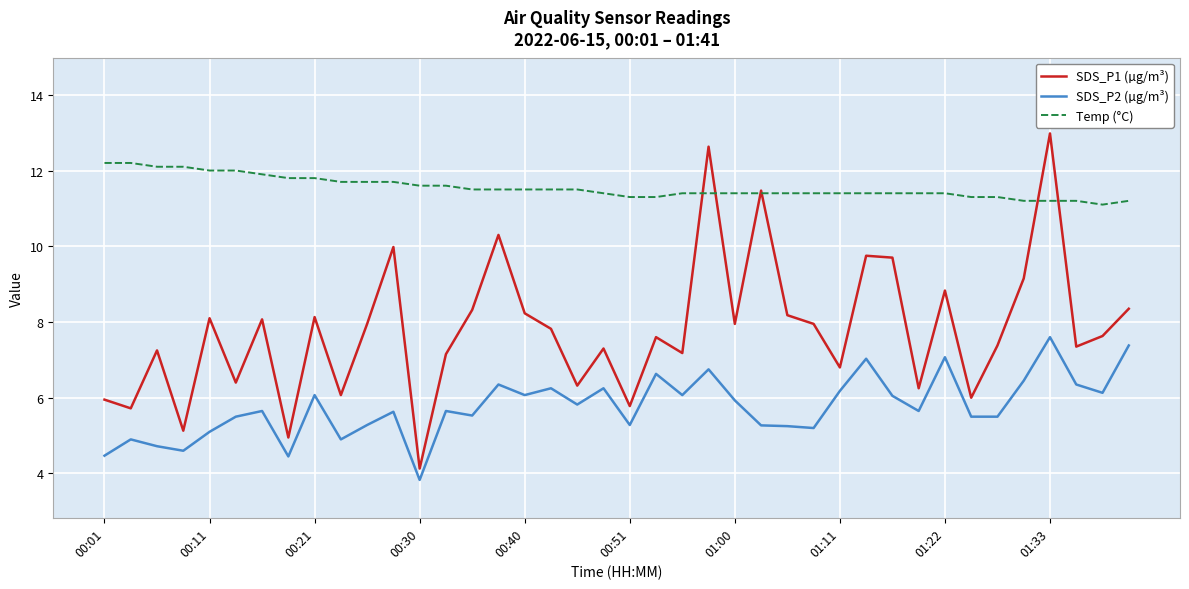

What is the greatest value displayed?

13.0